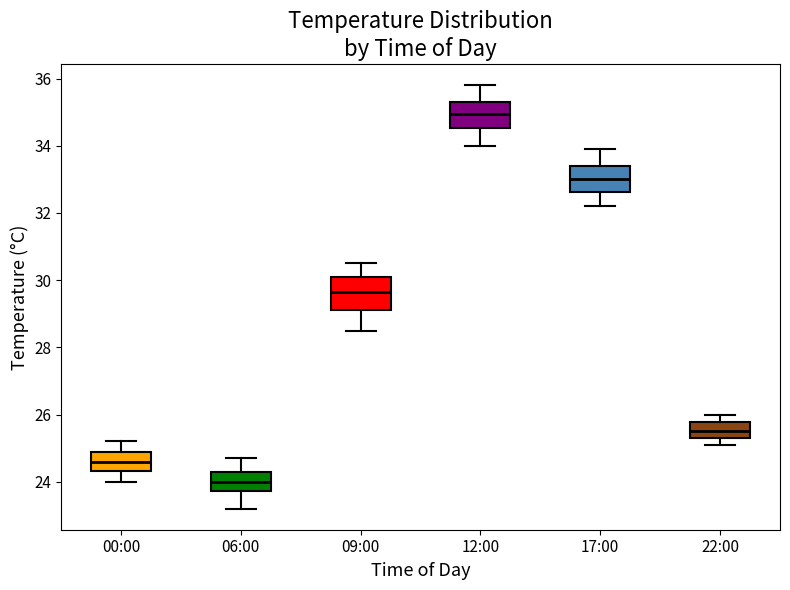

Where does the upper whisker of the box for 12:00 end on the y-axis? The values are not printed on the chart, so give them approximately, as read against the axis.

35.8